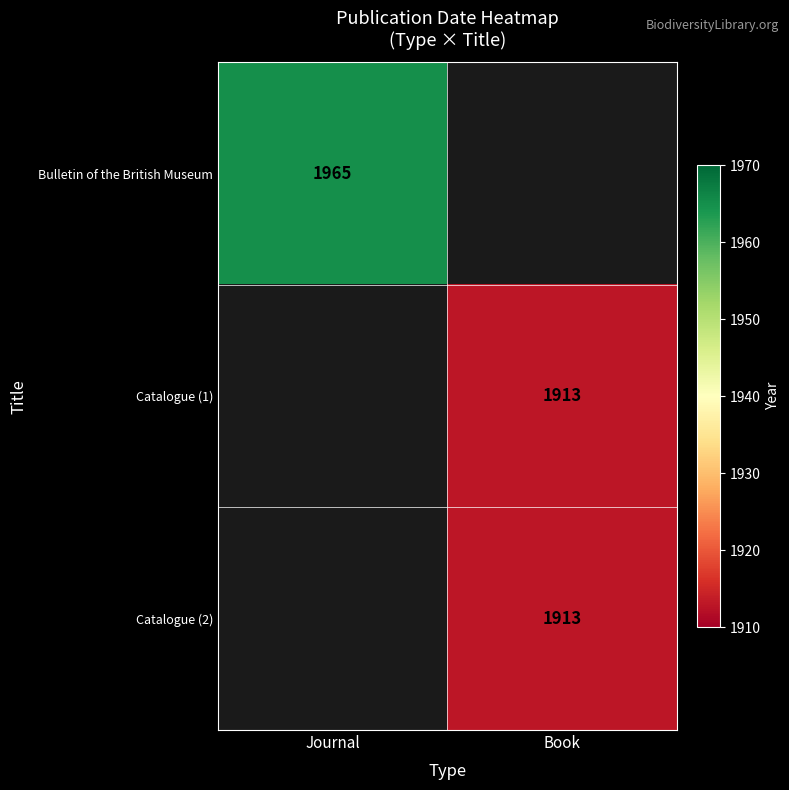

Which has a higher value, Journal or Book?

Book